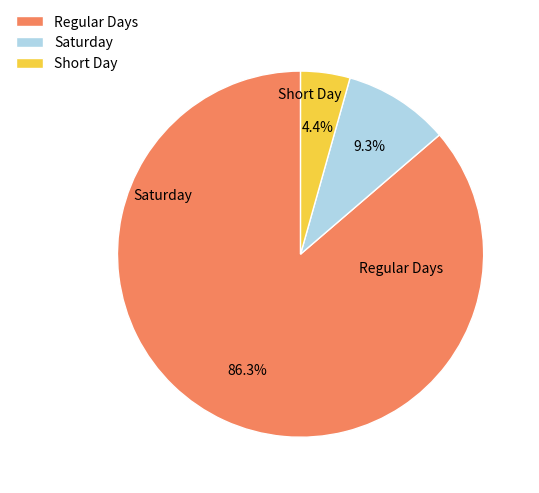

What is the largest slice in the pie chart?

Regular Days